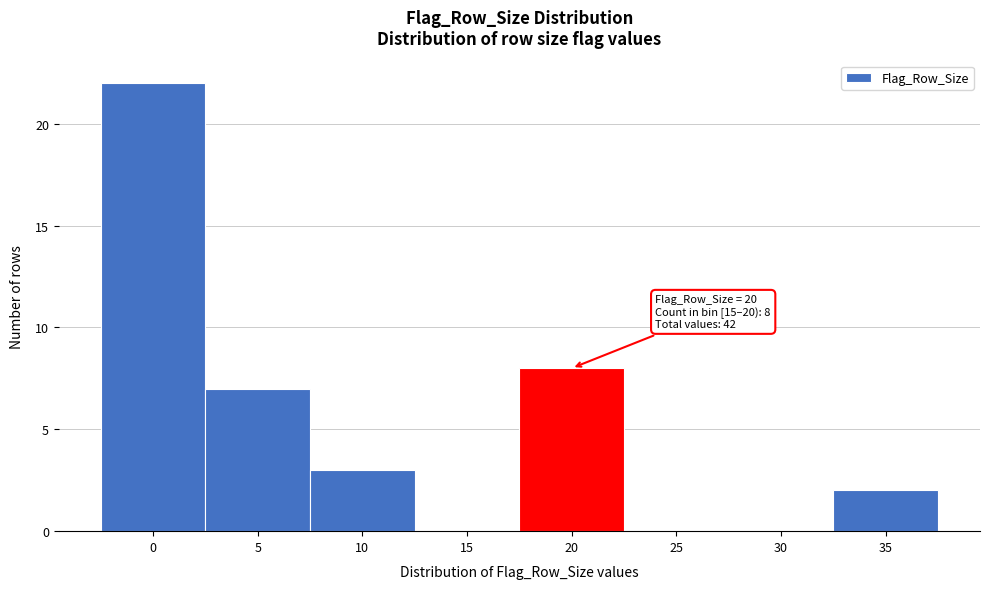

Reading right to left, transcribe all the data shown in this chart.

35=2	30=0	25=0	20=8	15=0	10=3	5=7	0=22